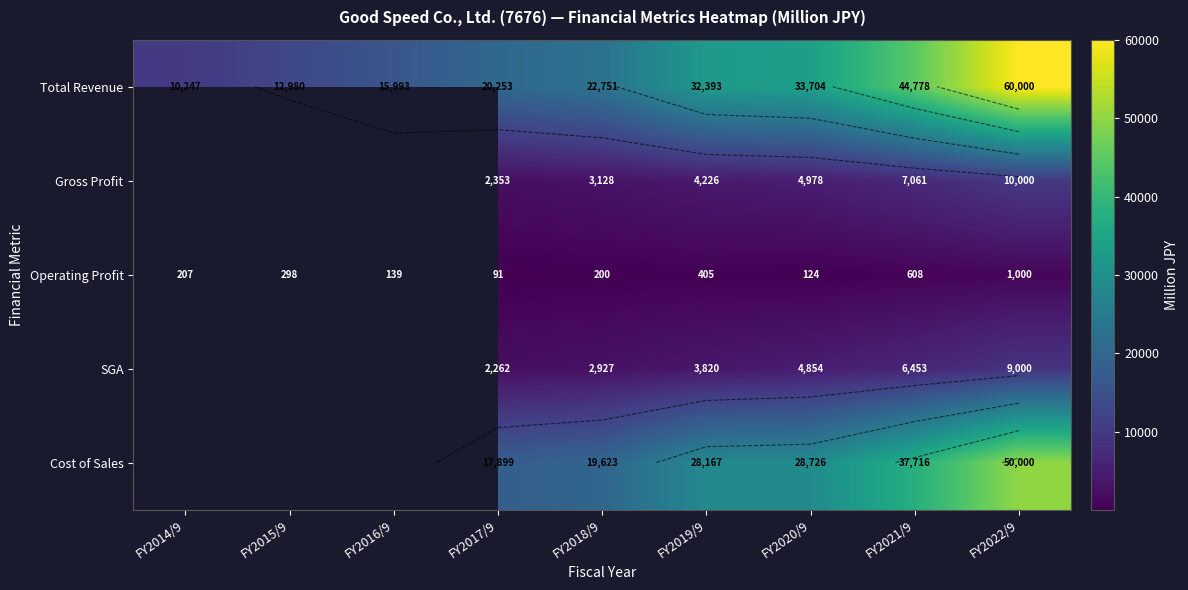

What is the spread (max minus min) of values at FY2020/9?

33580.0